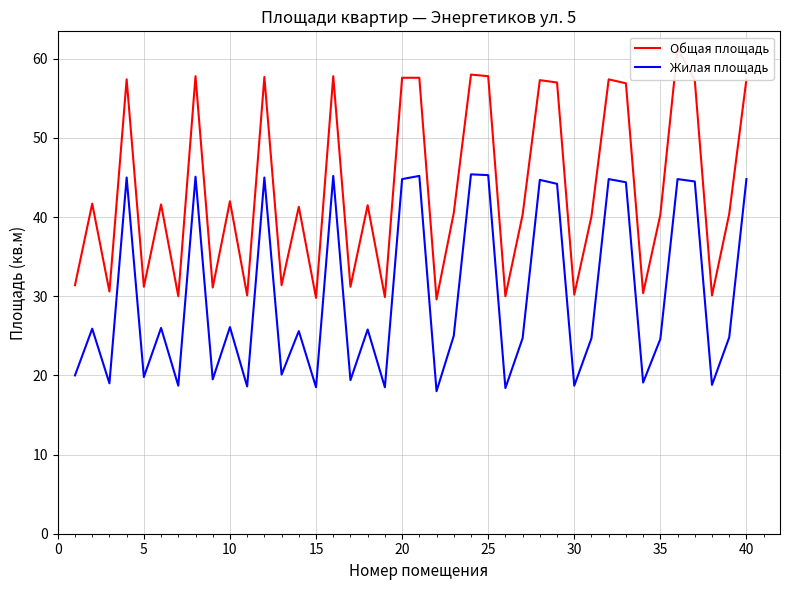

What is the lowest value of the Жилая площадь series?

18.0